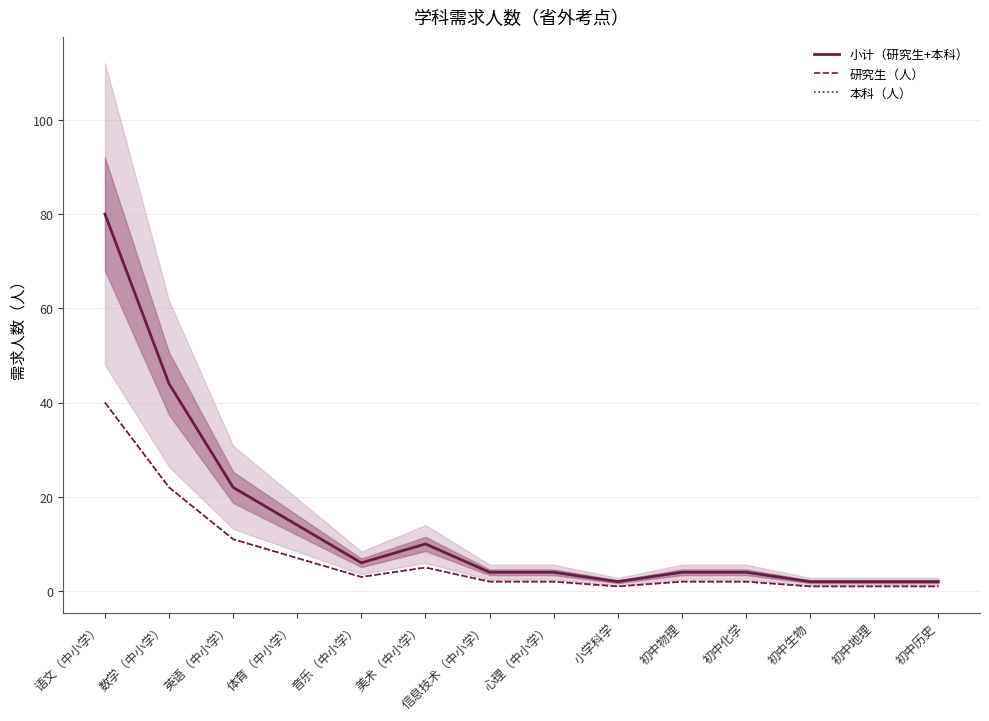

Between 美术（中小学） and 英语（中小学）, which is larger?

英语（中小学）